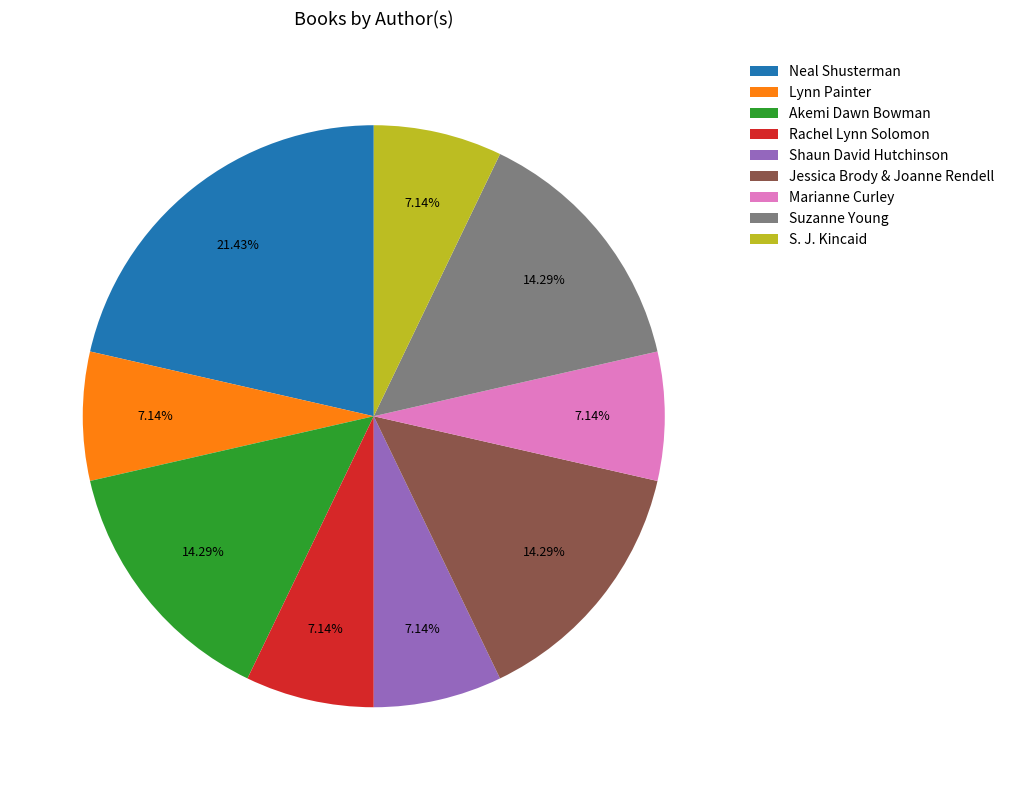

Count the number of slices in the pie.

9